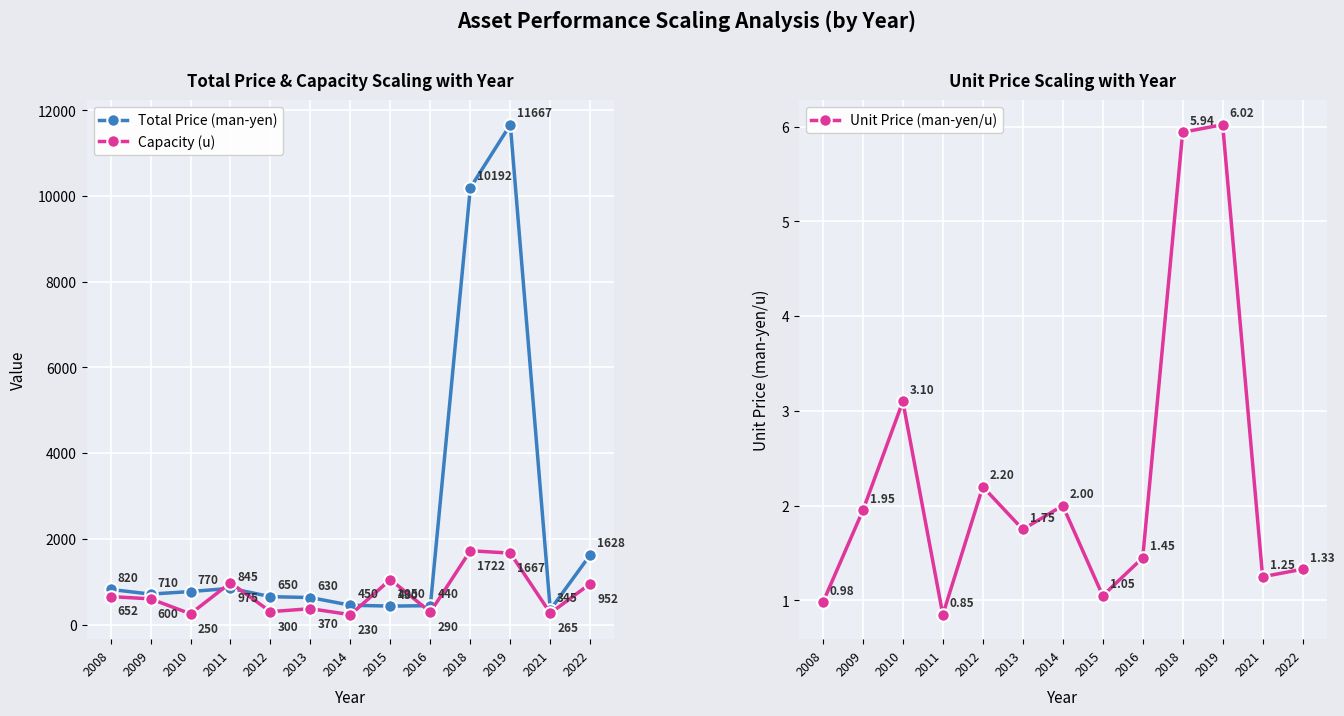

What is the average value of the Capacity (u) series?

717.2